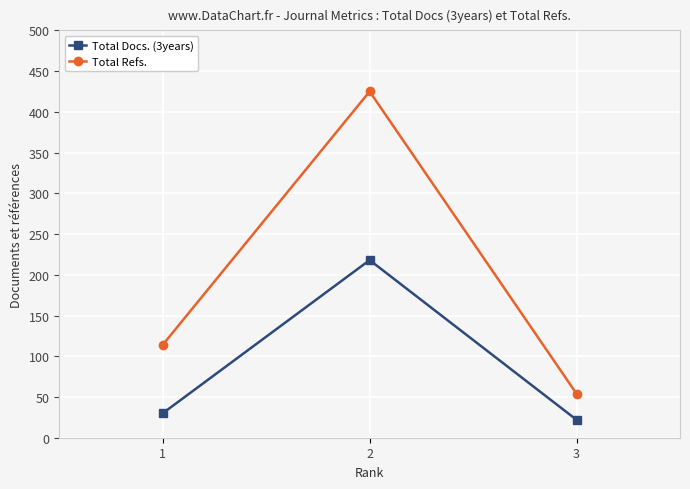

Which series has the largest range (max minus min)?

Total Refs.